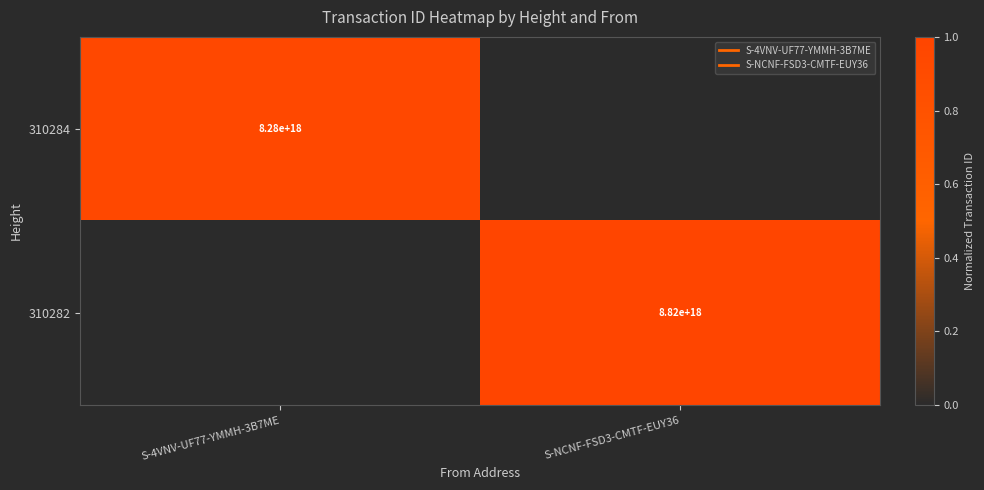

How many values in 310284 are above zero?

1